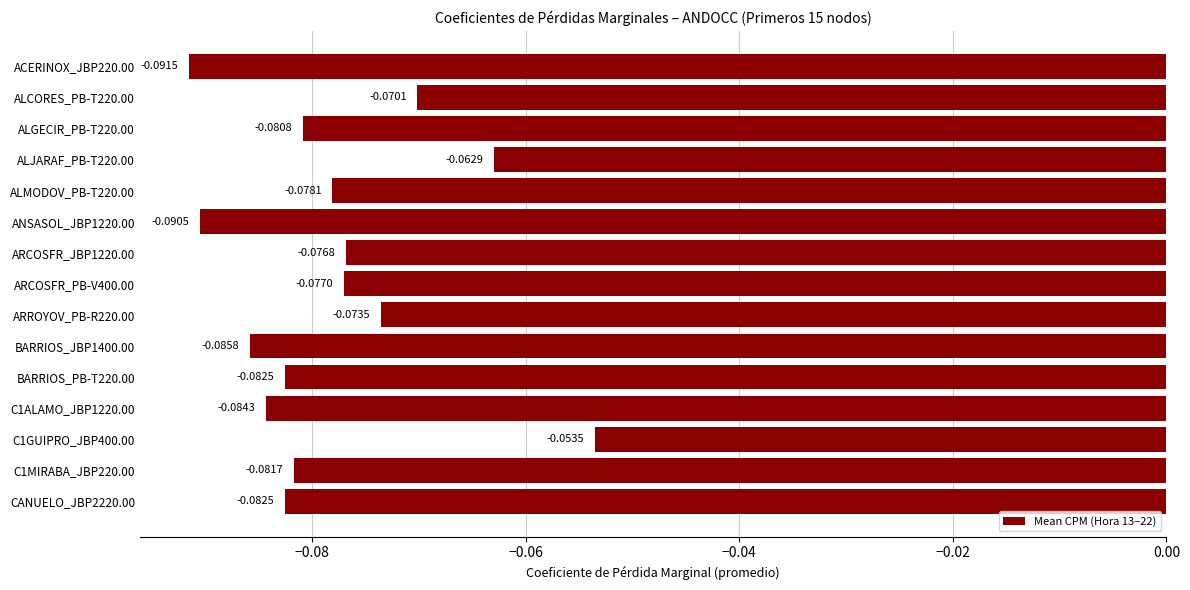

Between ARROYOV_PB-R220.00 and CANUELO_JBP2220.00, which is larger?

ARROYOV_PB-R220.00